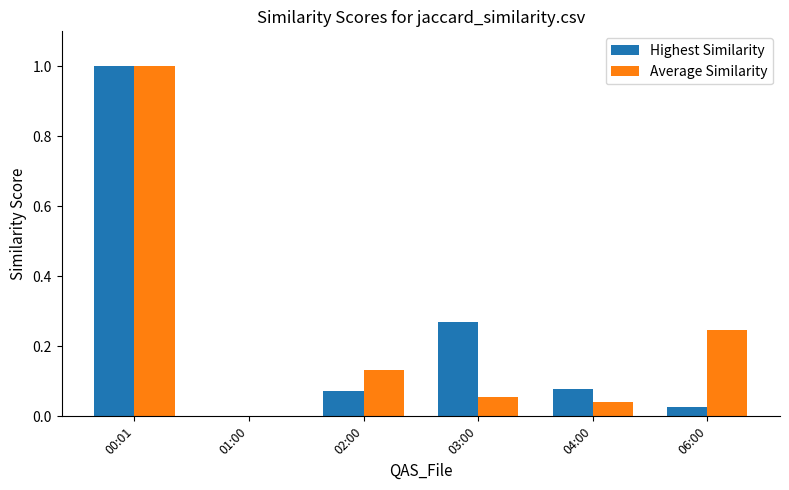

What is the greatest value displayed?

1.0